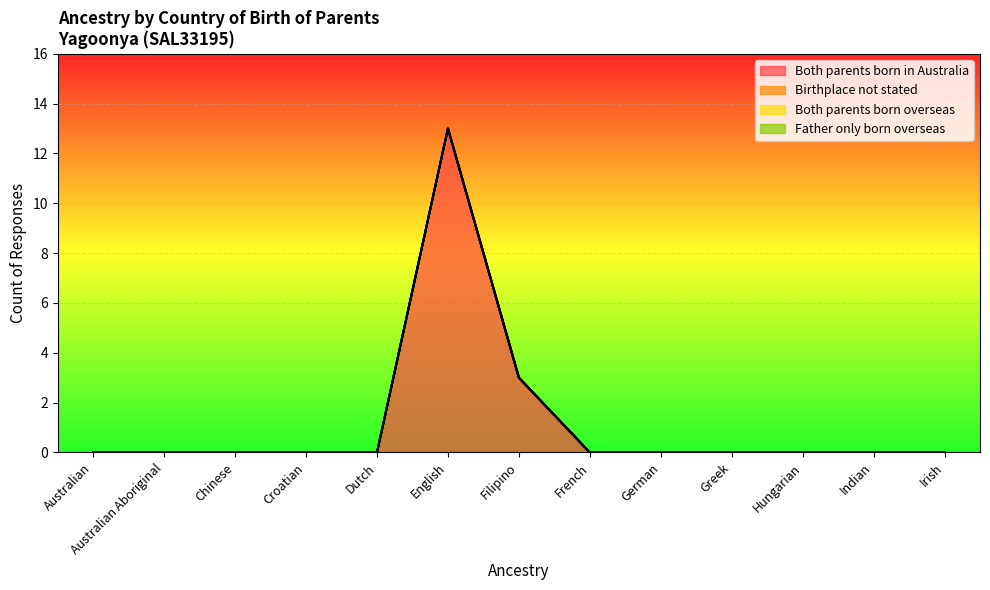

How many lines are shown in the chart?

4